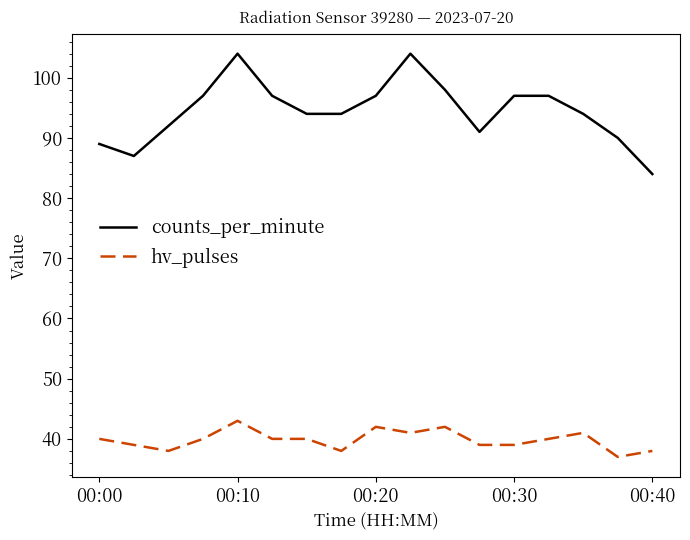

Which series has the largest total across all categories?

counts_per_minute